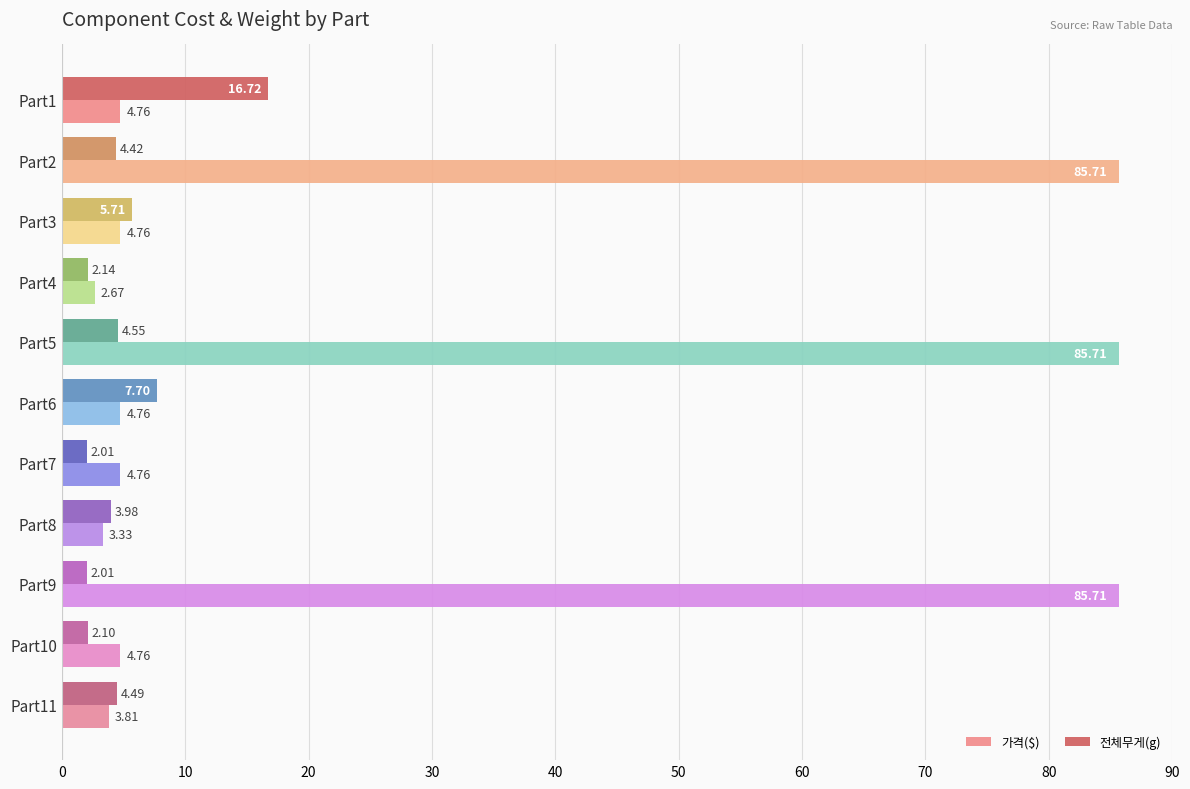

Rank the series at Part10 from lowest to highest value.

전체무게(g), 가격($)